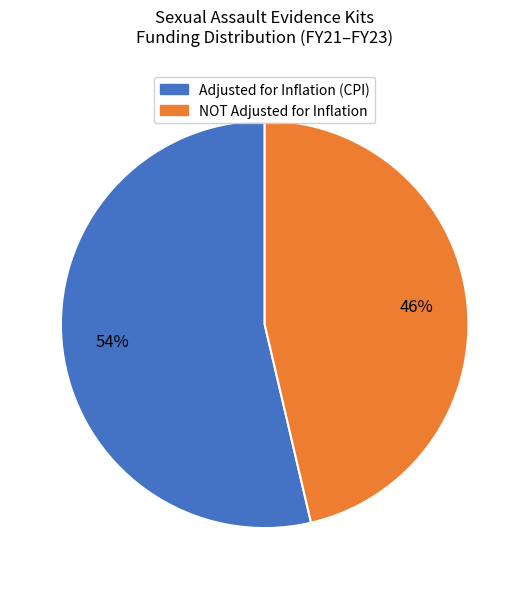

Which has a higher value, NOT Adjusted for Inflation or Adjusted for Inflation (CPI)?

Adjusted for Inflation (CPI)